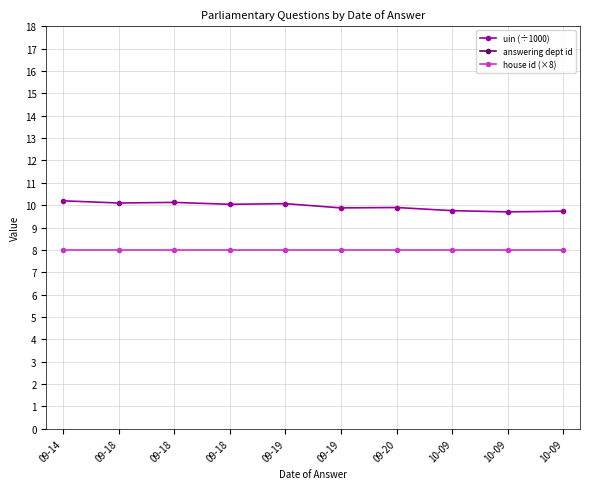

True or false: house id (×8) has a value of 8.0 at 09-14.

True